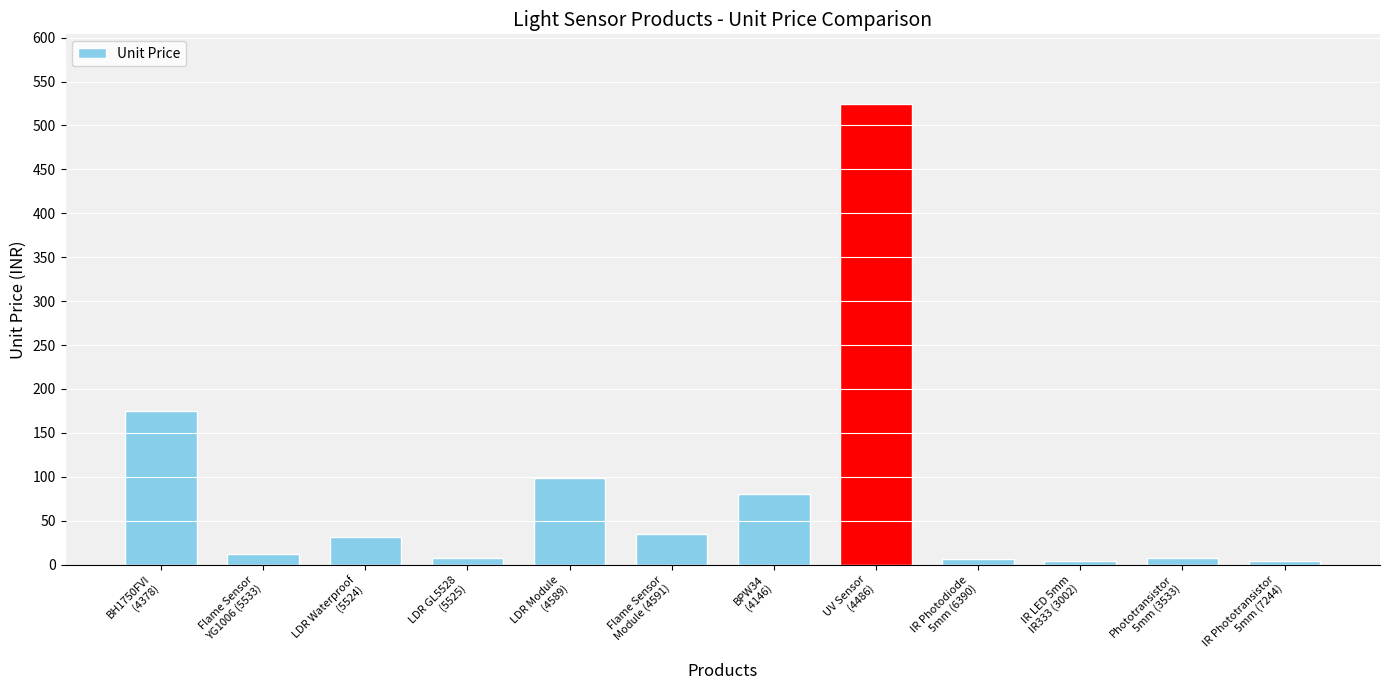

What is the sum of all values?

986.6